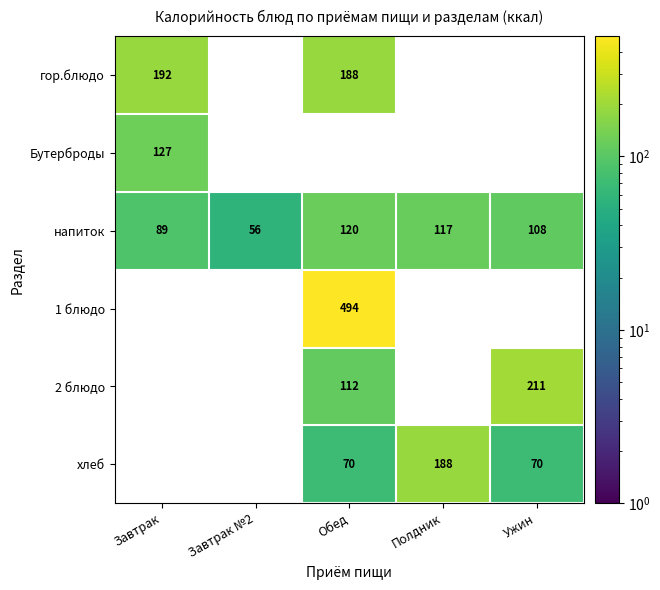

List the labels in order of напиток value, largest first.

Обед, Полдник, Ужин, Завтрак, Завтрак №2